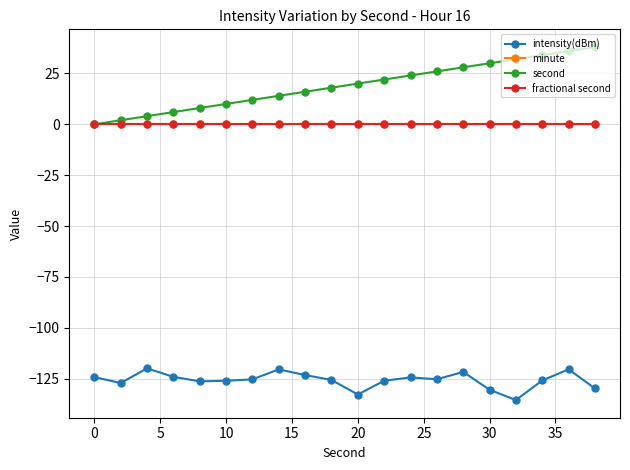

Is this an area chart (filled region under the line)?

No